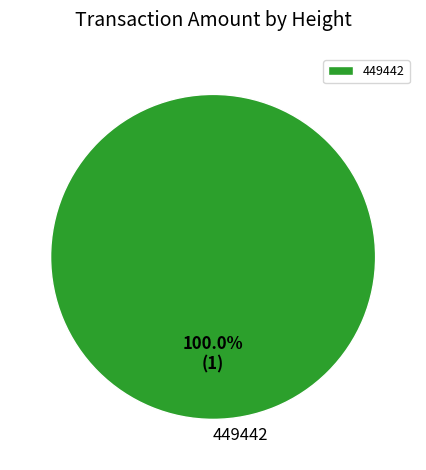

Is there a majority slice in this chart?

Yes